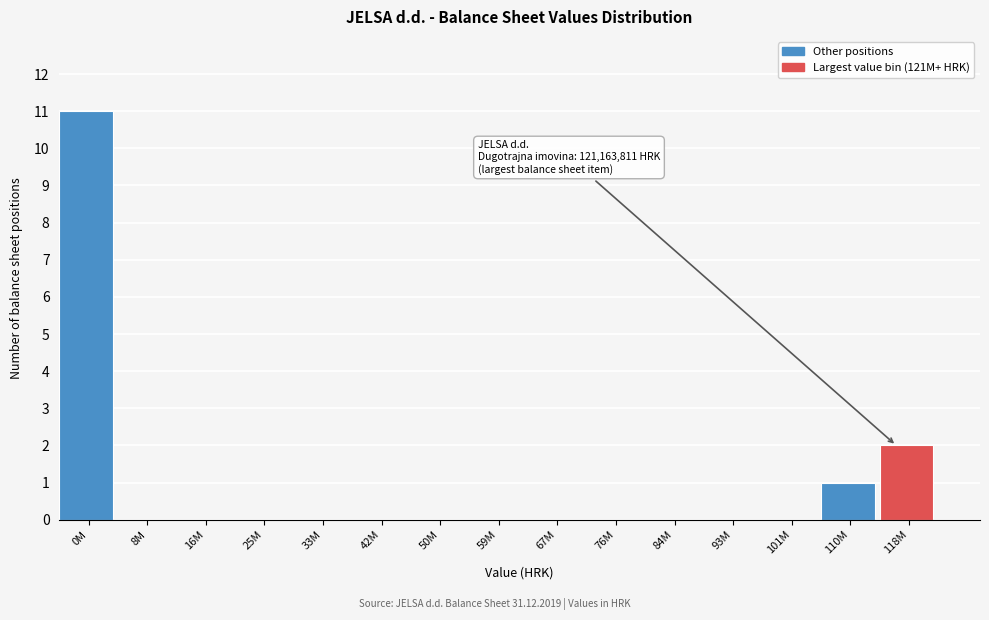

Reading left to right, list all the values displayed in this chart.

0M=11	8M=0	16M=0	25M=0	33M=0	42M=0	50M=0	59M=0	67M=0	76M=0	84M=0	93M=0	101M=0	110M=1	118M=2